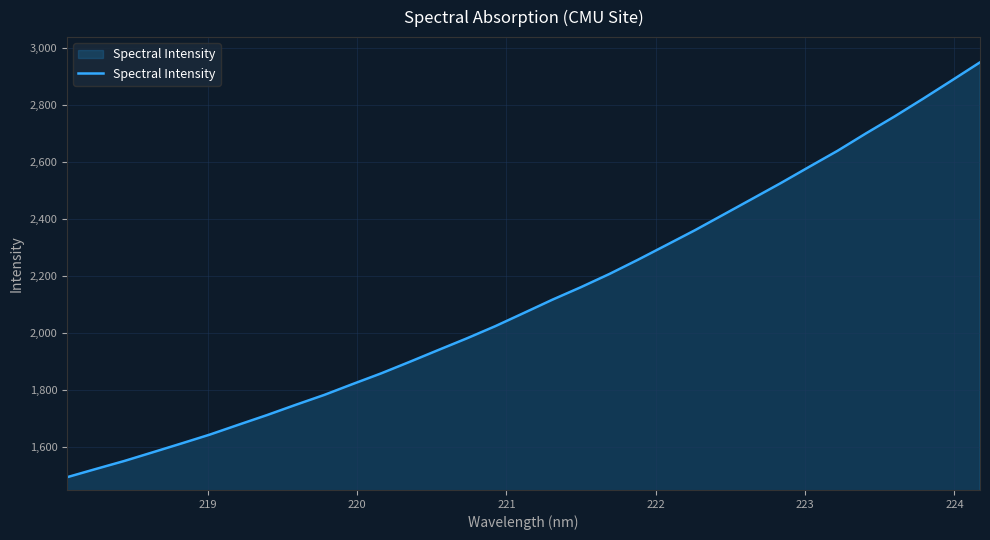

Does the chart display data point markers on the line(s)?

No